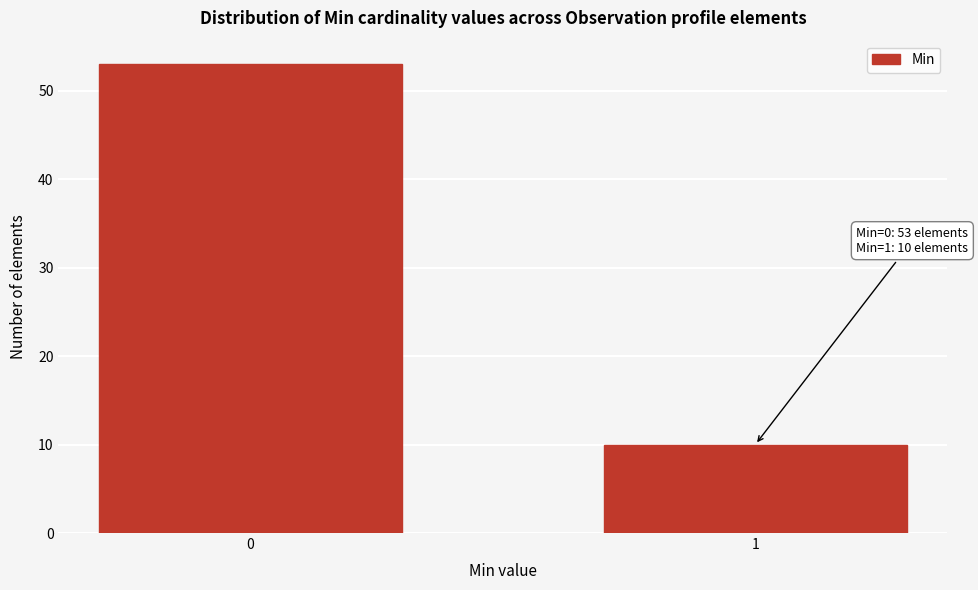

Reading left to right, transcribe all the data shown in this chart.

0=53	1=10